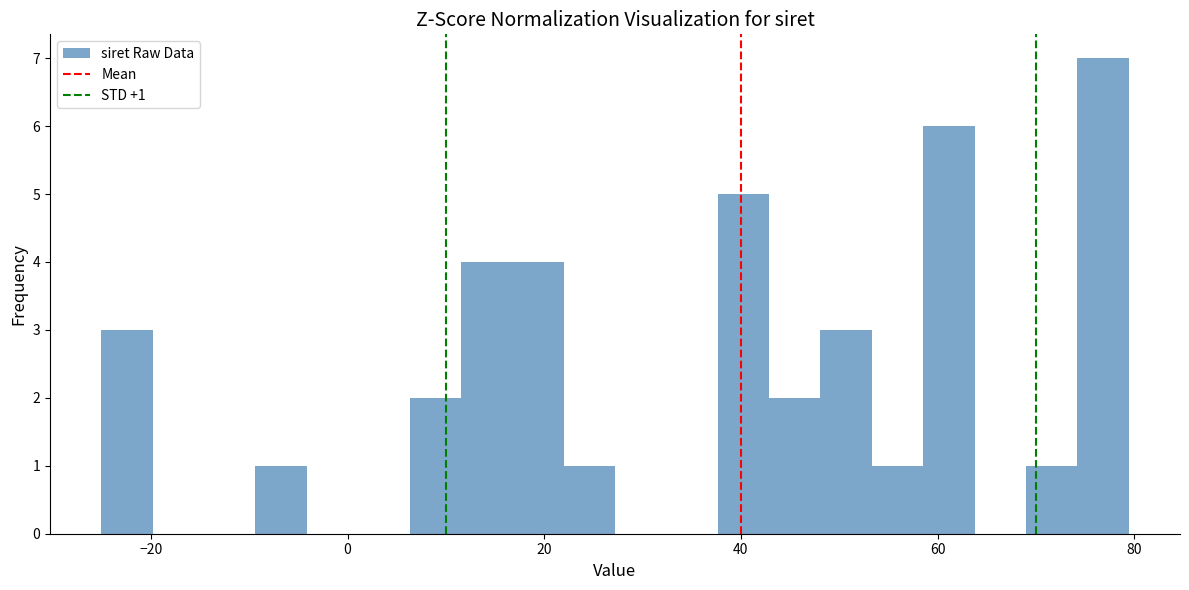

Around what value on the x-axis is the tallest bar? Give the approximate position of its centre, as read against the axis.

76